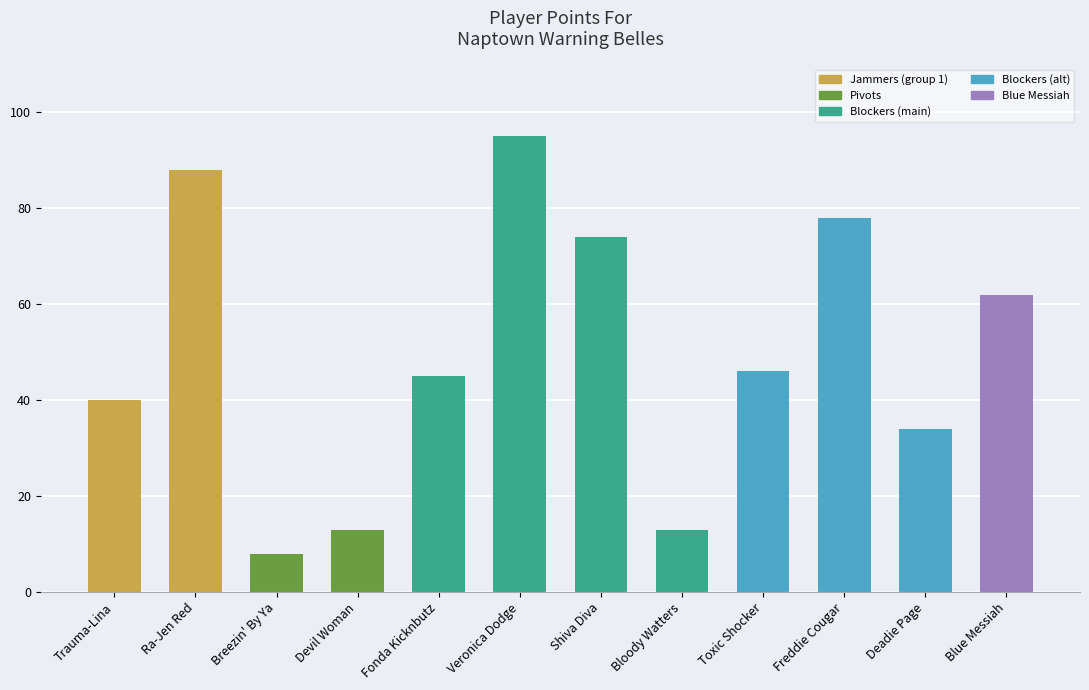

How many series are shown in this chart?

1